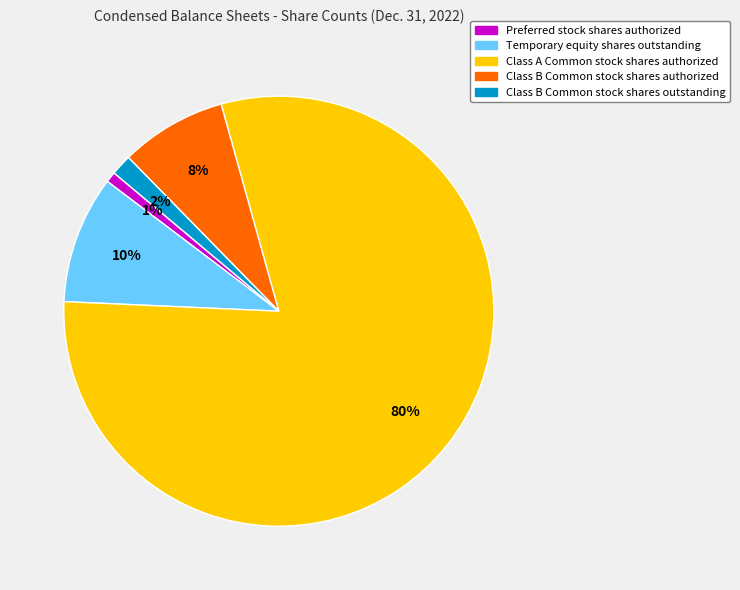

To the nearest percent, what is the combined percentage of Temporary equity shares outstanding and Class B Common stock shares authorized?

18%